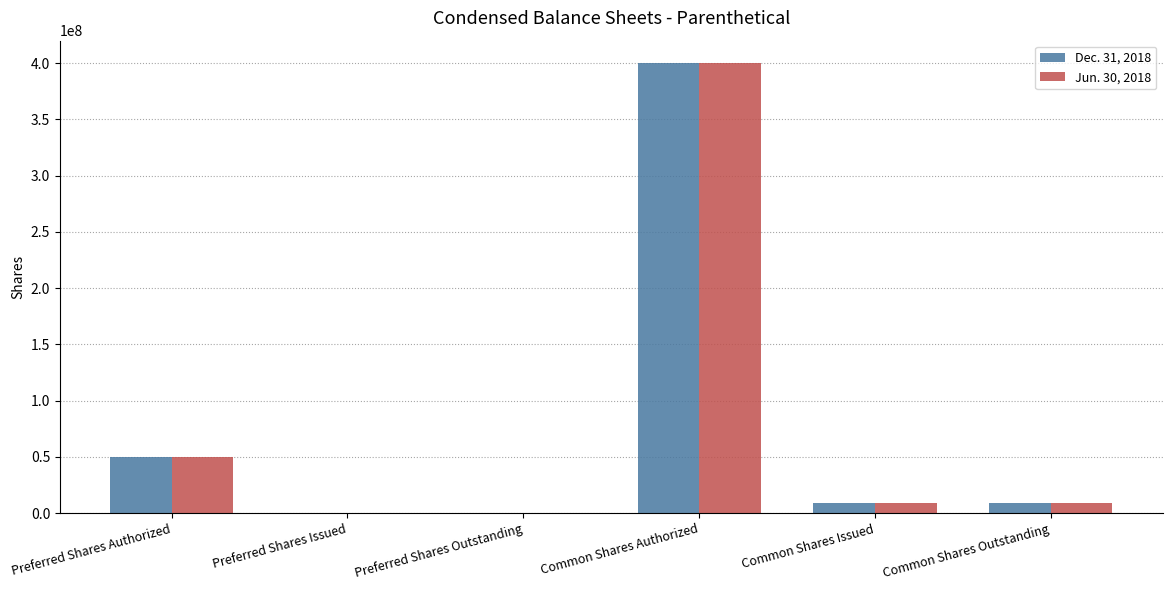

What is the sum of all Jun. 30, 2018 values?

467772832